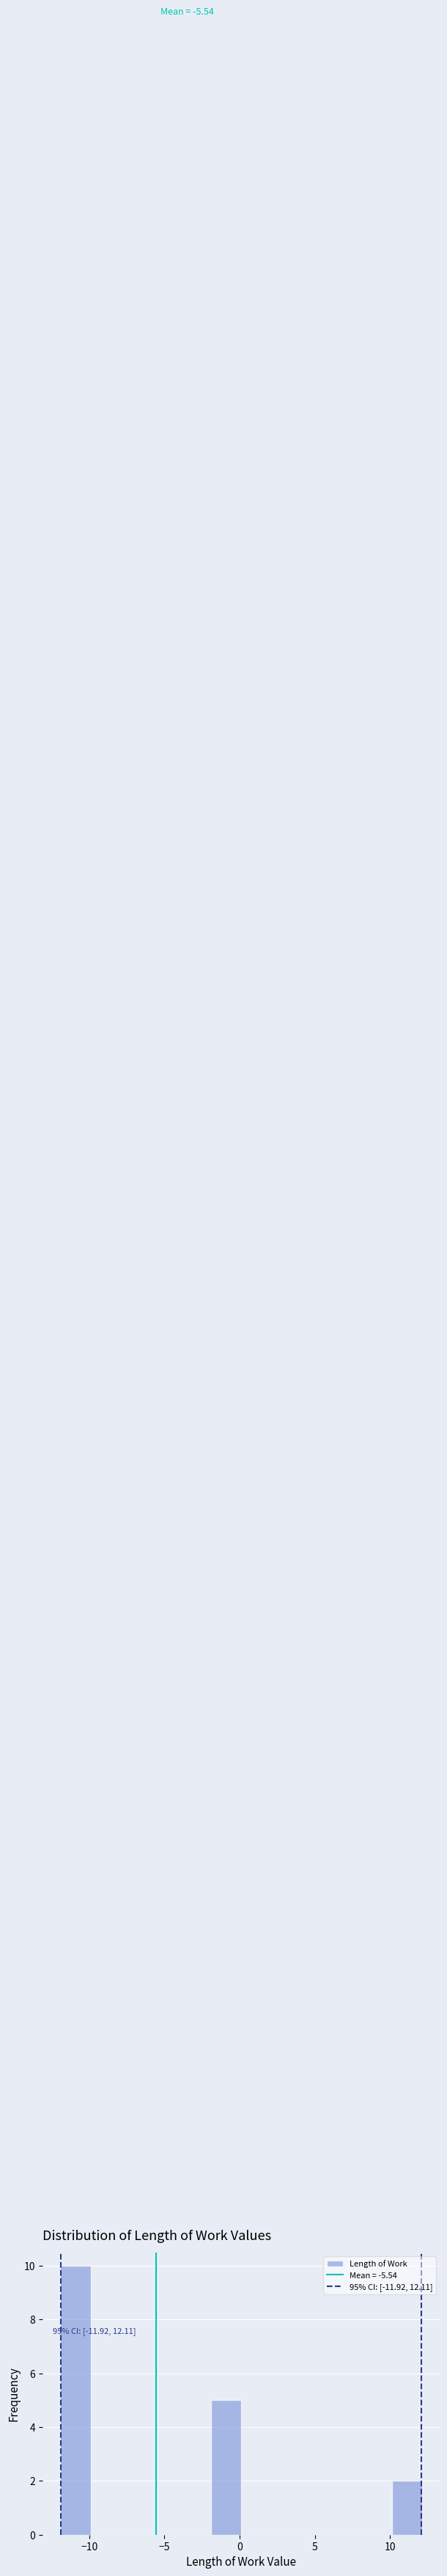

Over which range of the x-axis is the bar tallest?

-12 to -10